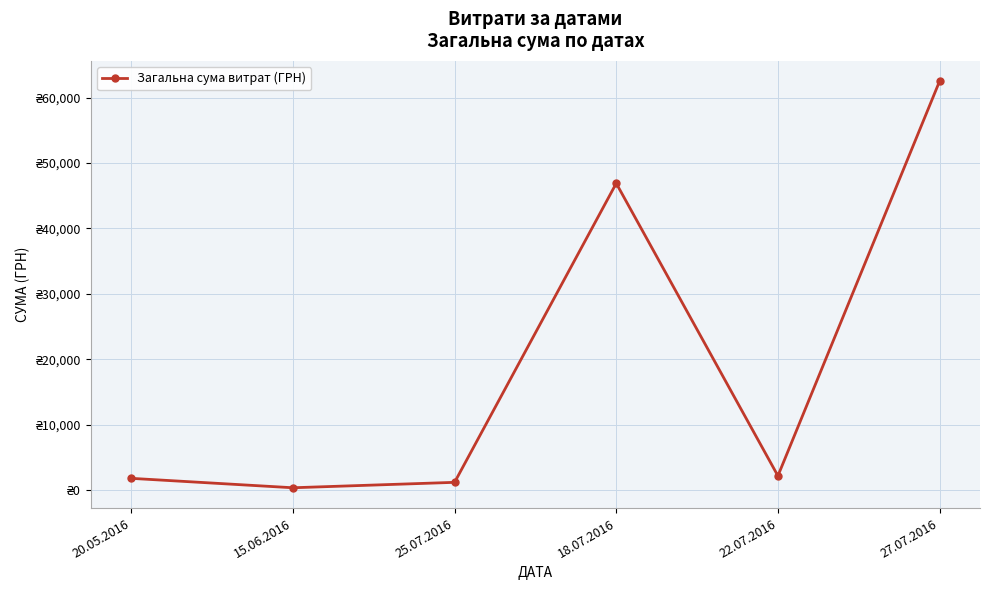

At which category does the data reach its first local valley?

15.06.2016